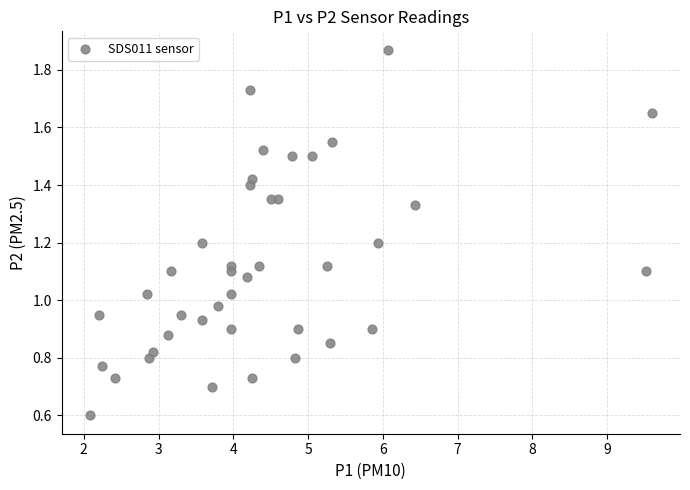

What is the range of X values (max minus min)?

7.5